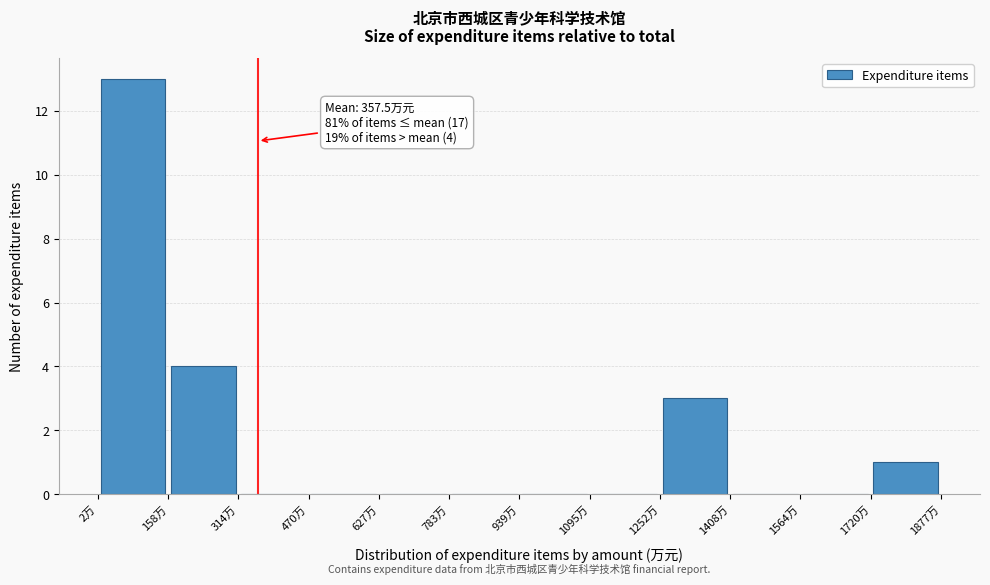

Which range on the x-axis has the tallest bar?

0 to 160